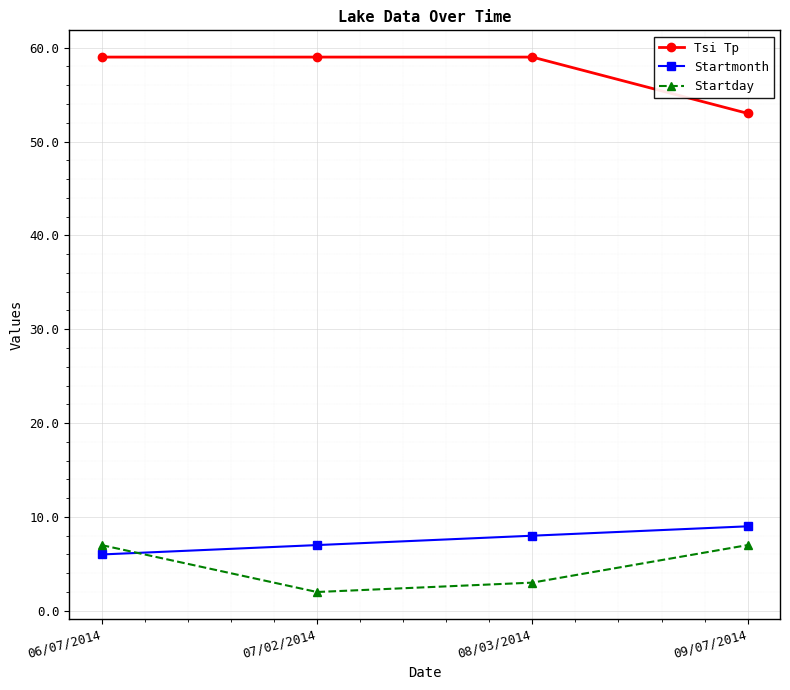

What is the lowest value of the Startmonth series?

6